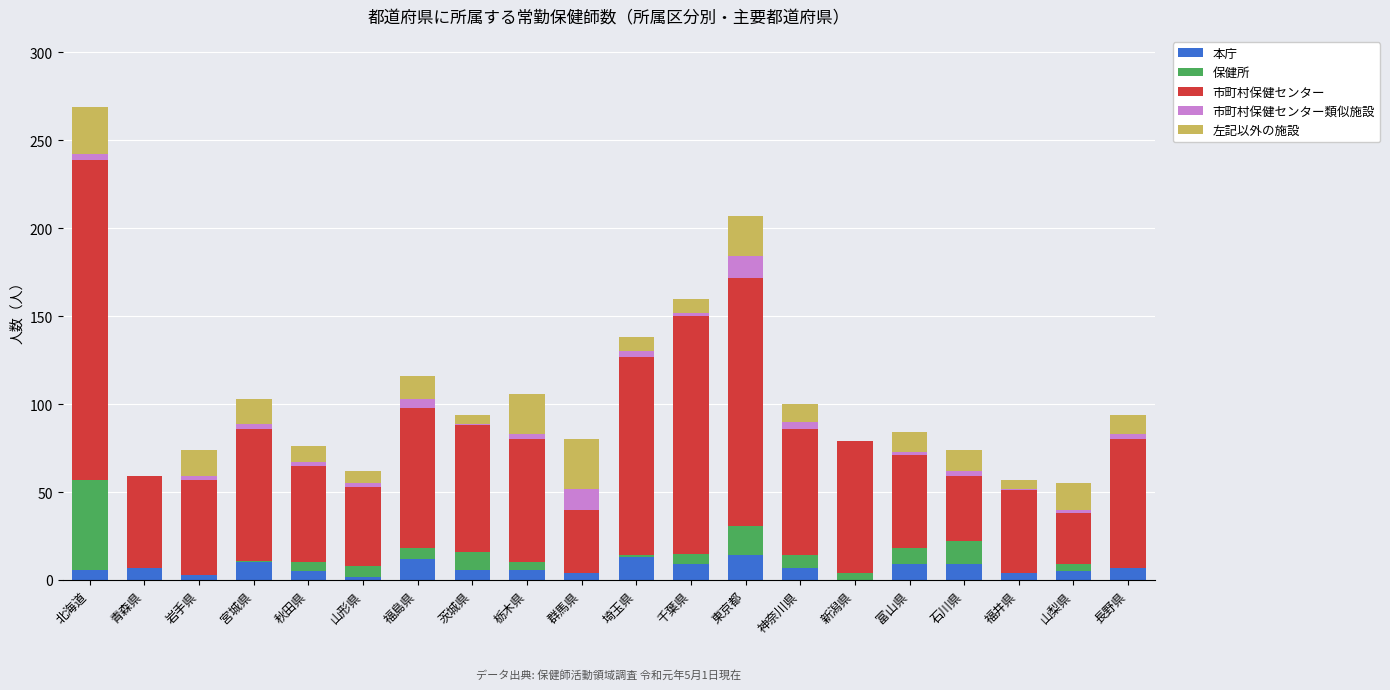

What is the maximum value for 本庁?

14